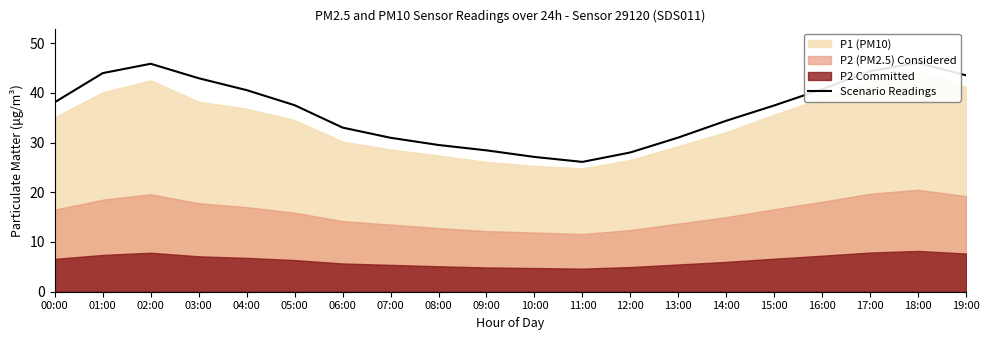

Where is the first local maximum?

02:00